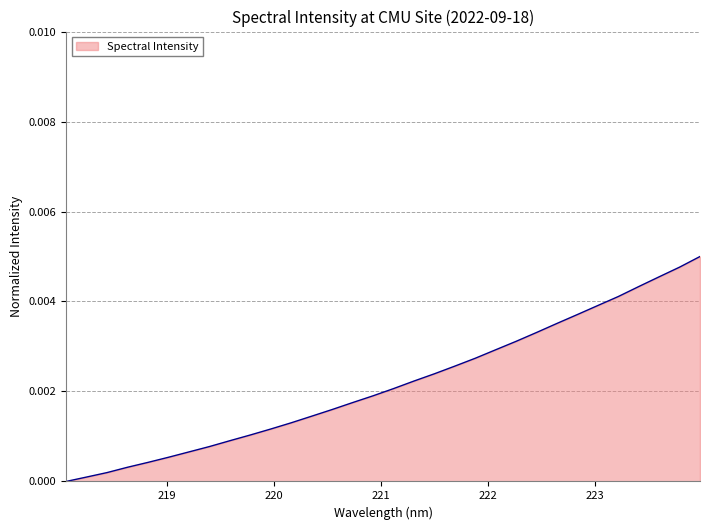

Does the chart display data point markers on the line(s)?

No